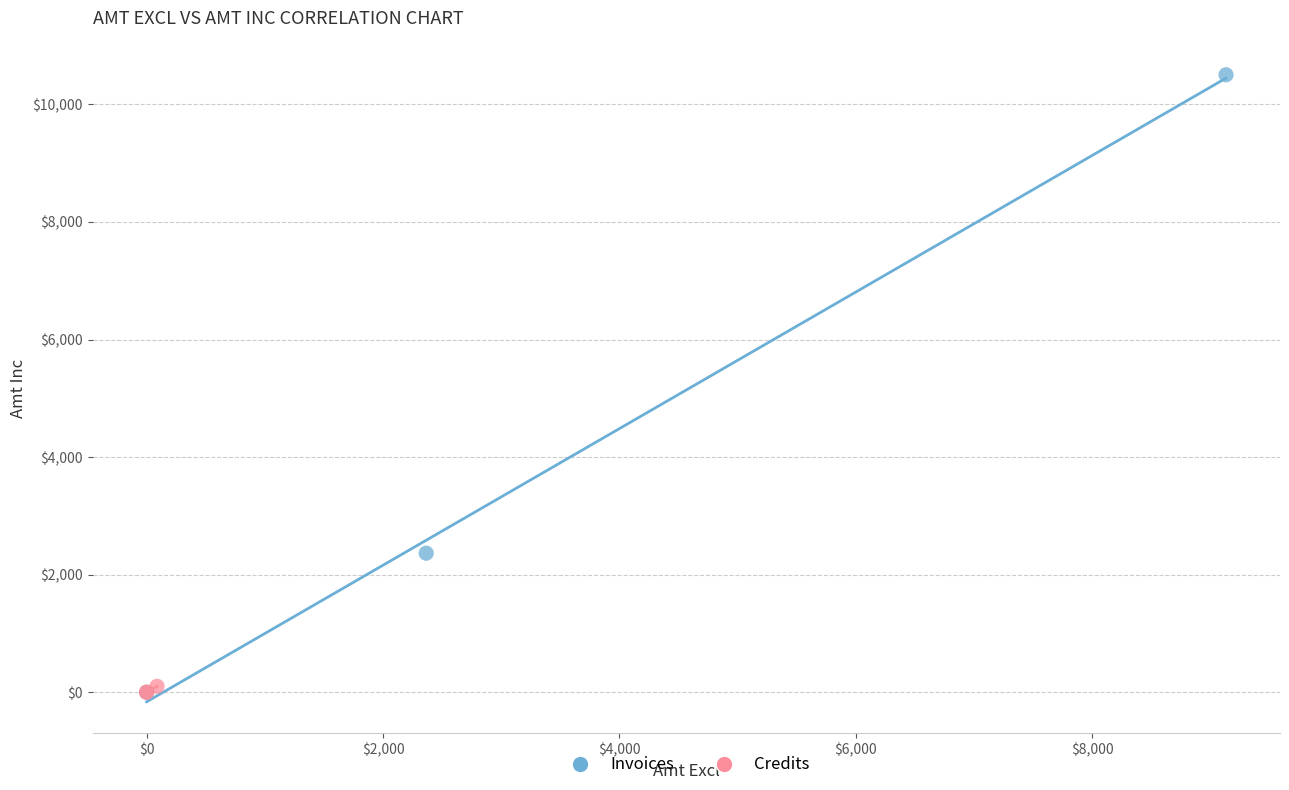

Which series has the largest Y range (max minus min)?

Invoices